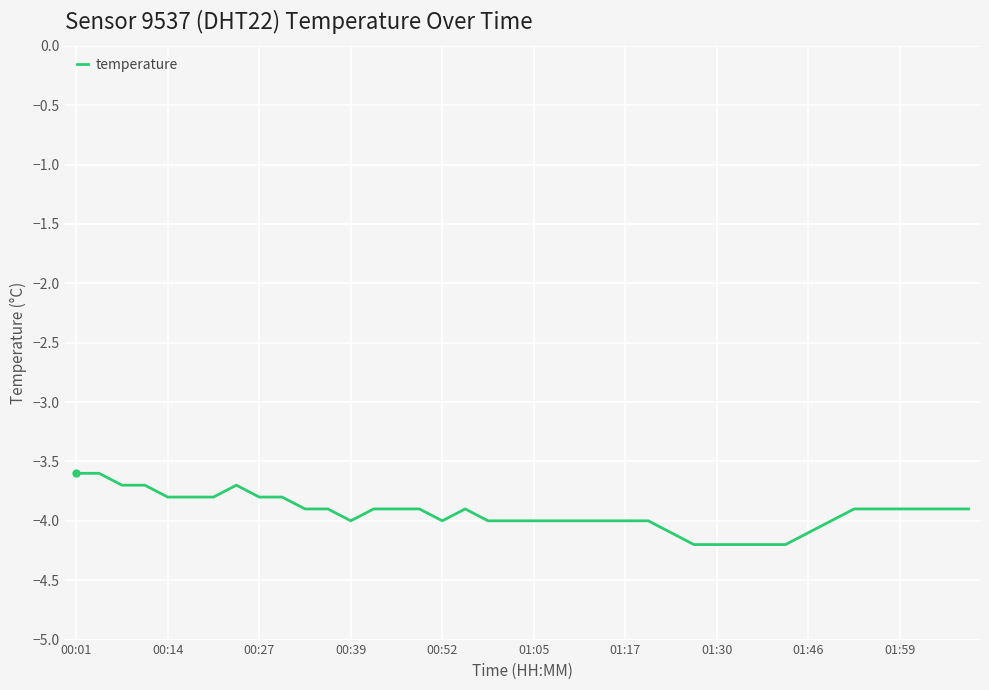

What is the difference between the maximum and minimum values?

0.6